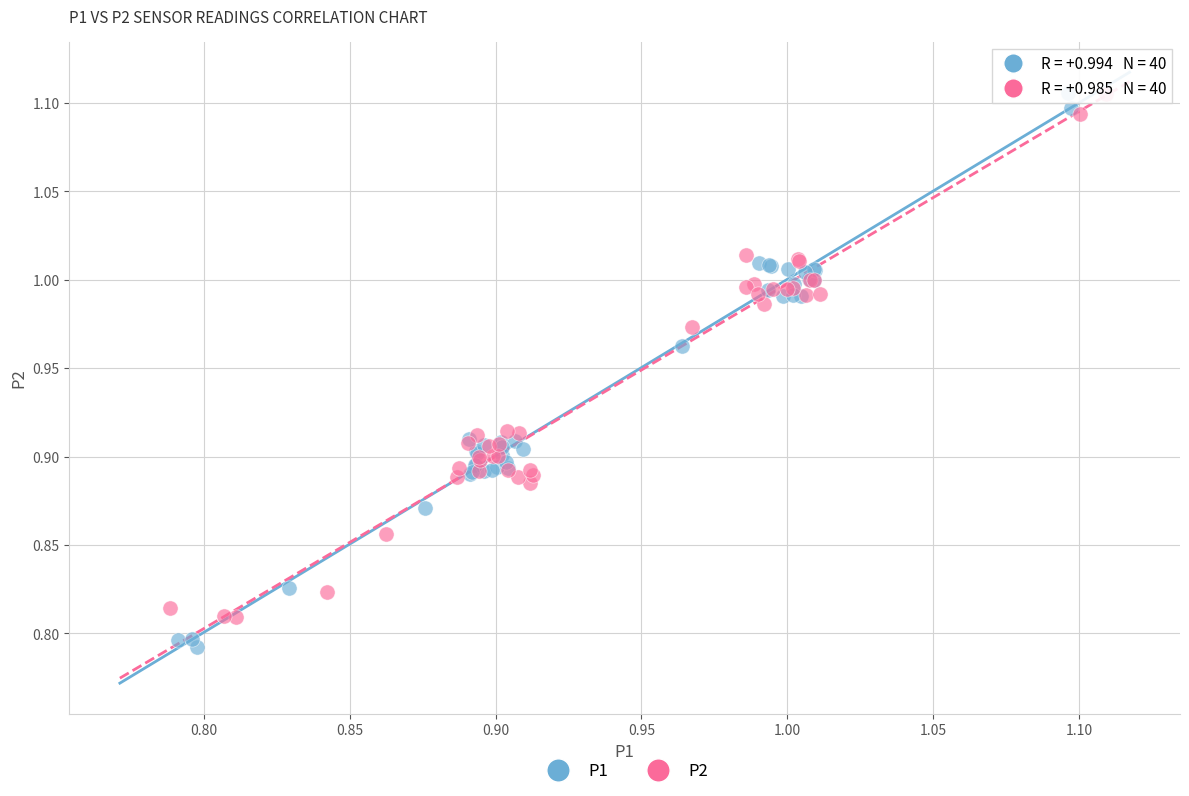

Which series contains the lowest Y value?

P1